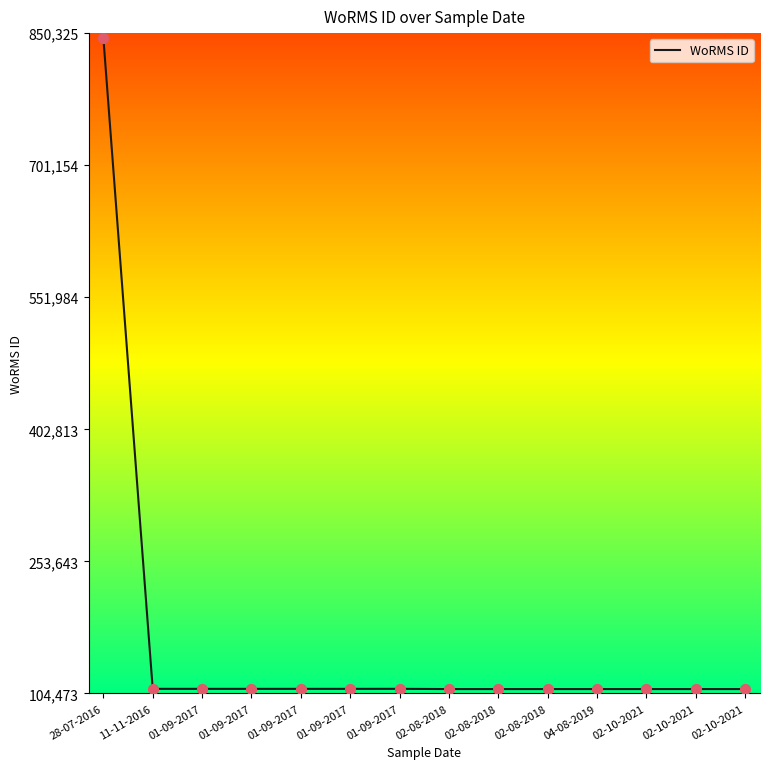

Which has a higher value, 01-09-2017 or 04-08-2019?

01-09-2017